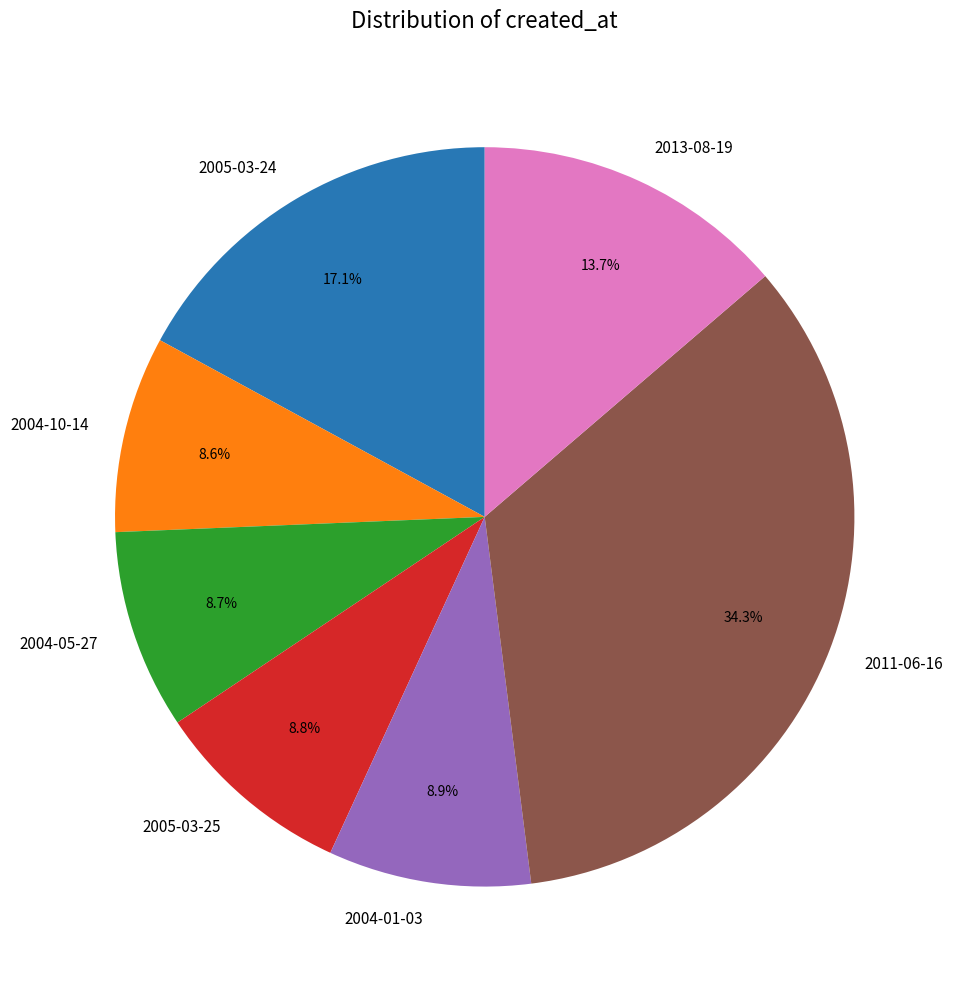

What percentage is the 2011-06-16 slice, to the nearest percent?

34%